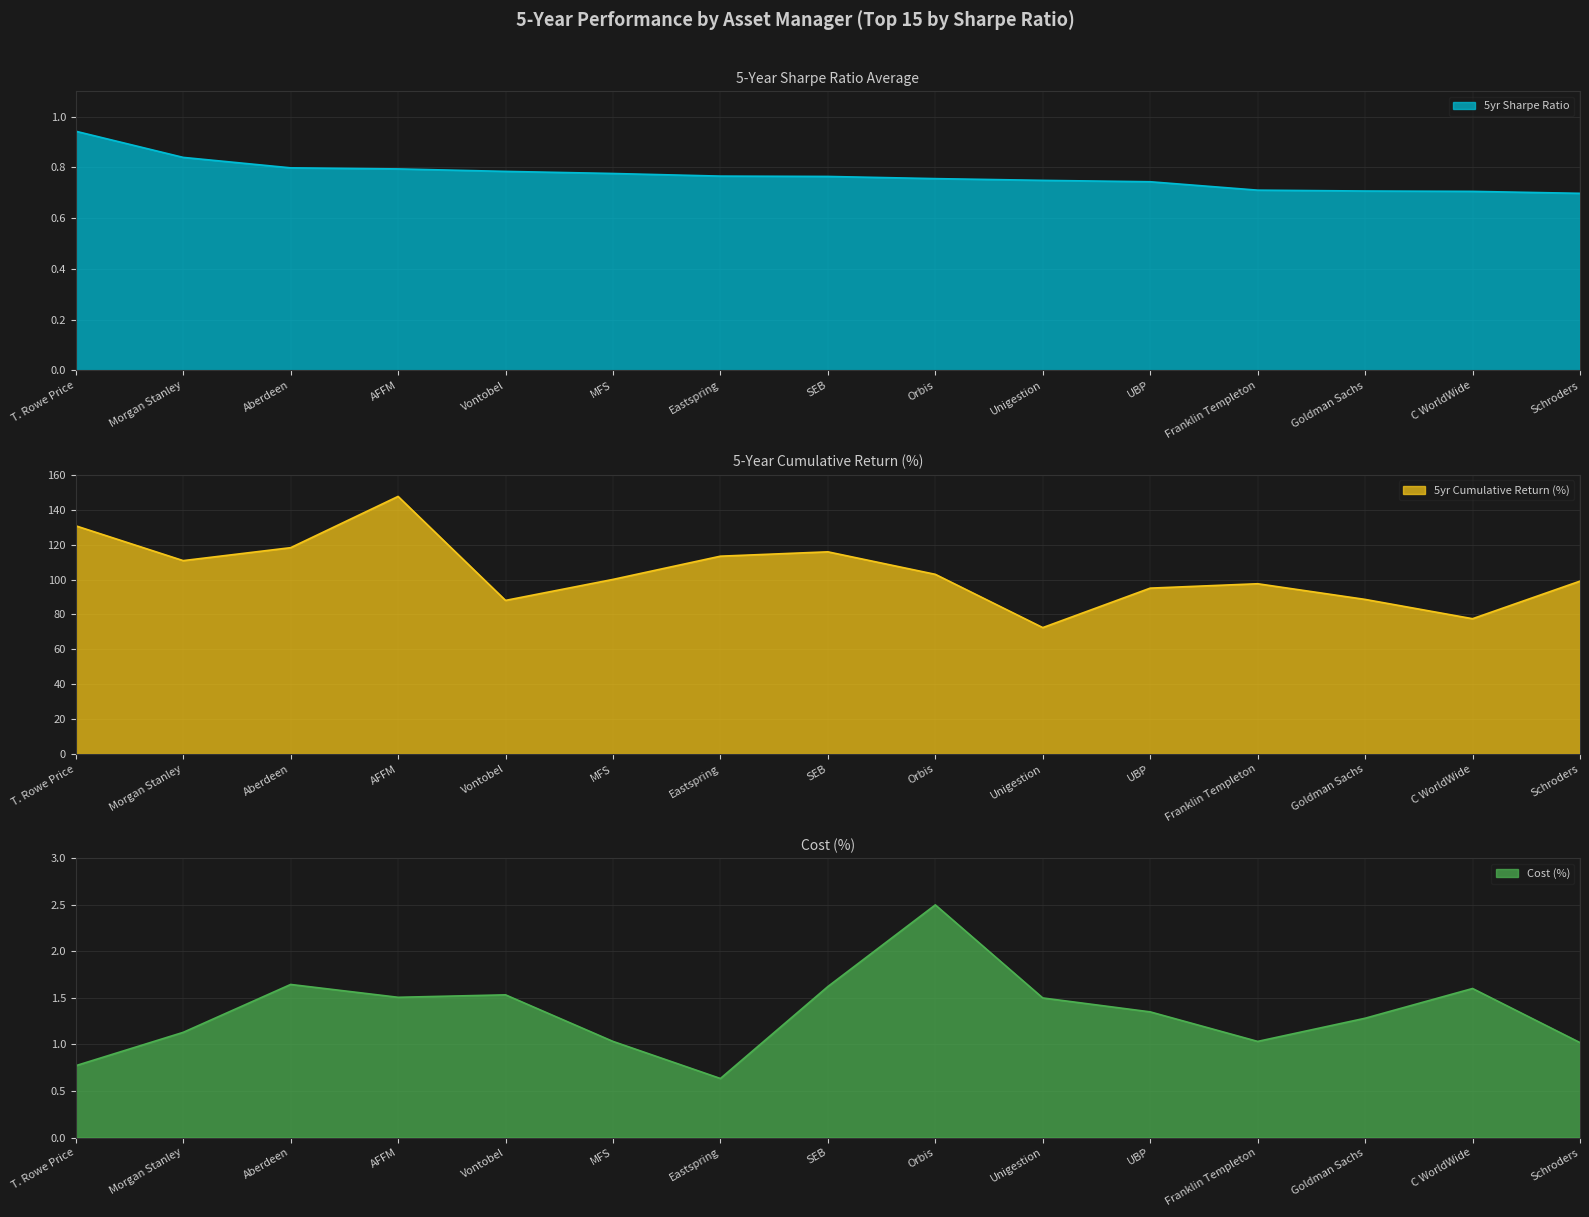

What is the total value across all series at C WorldWide?

79.8